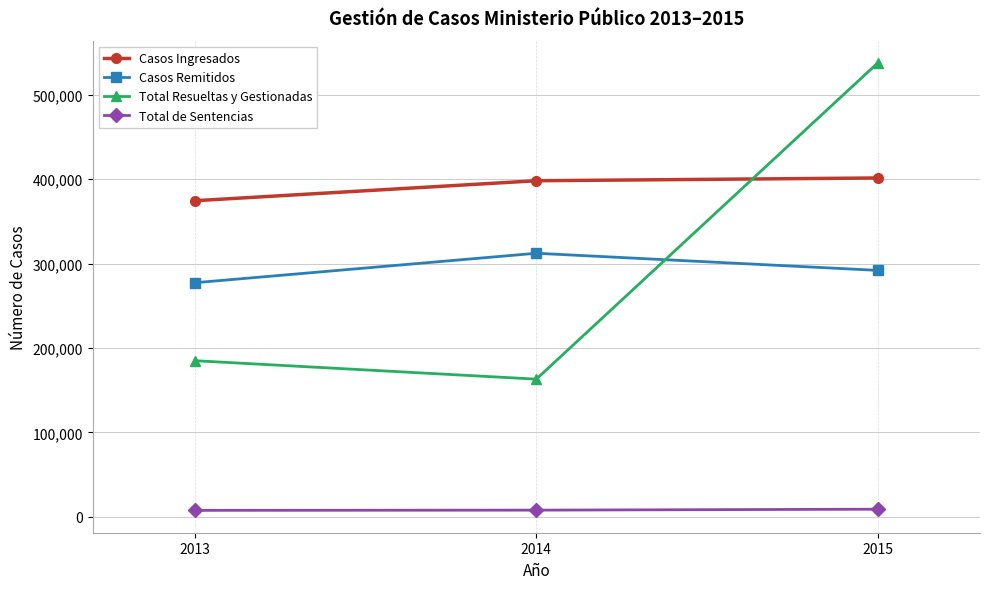

List the series in order of their peak value, highest first.

Total Resueltas y Gestionadas, Casos Ingresados, Casos Remitidos, Total de Sentencias